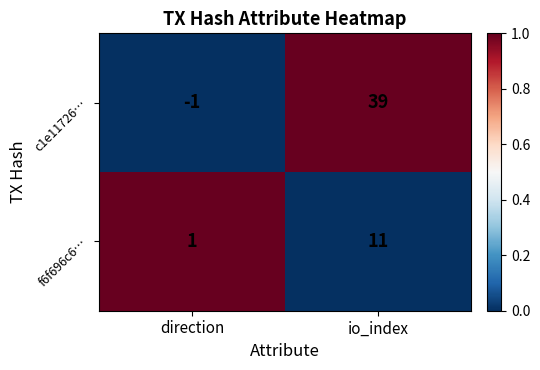

The c1e11726… series shows -1 at direction. True or false?

True